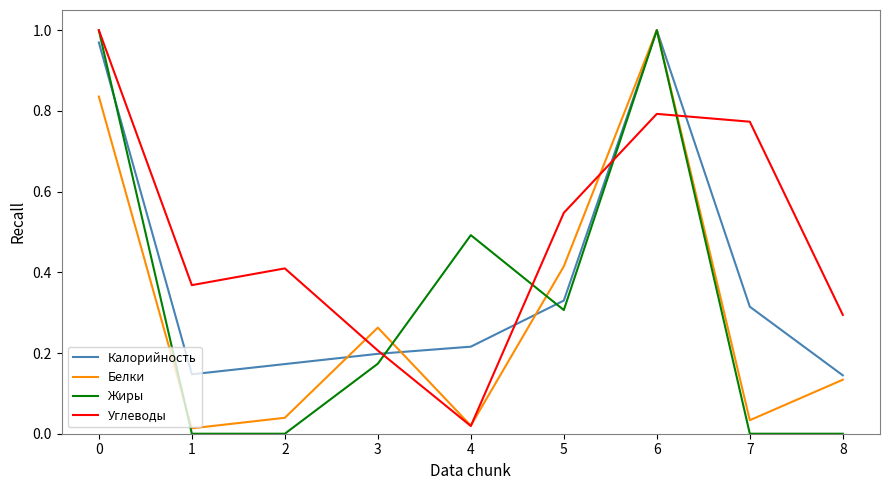

Is the value of Калорийность at 3 greater than the value of Белки at 1?

Yes